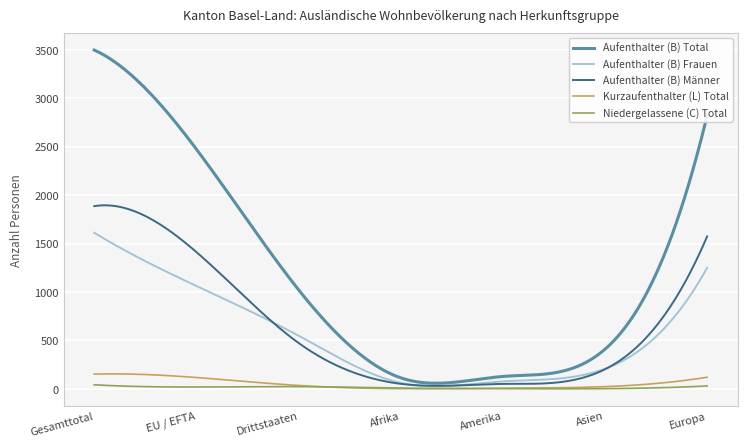

Which series has the largest range (max minus min)?

Aufenthalter (B) Total